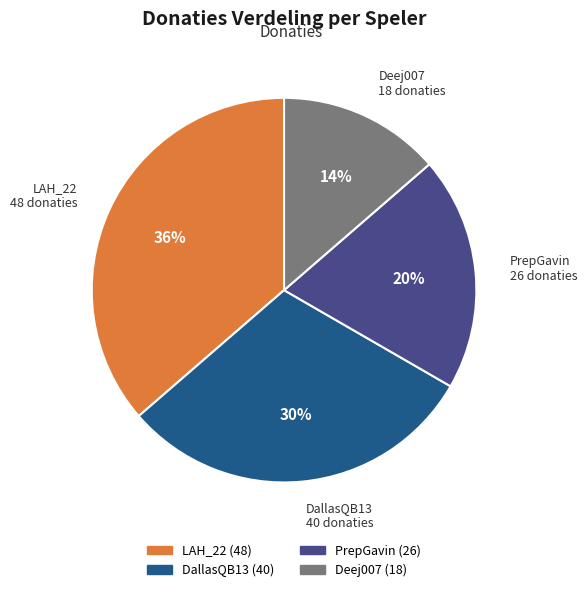

Rank the categories by value from highest to lowest.

LAH_22, DallasQB13, PrepGavin, Deej007